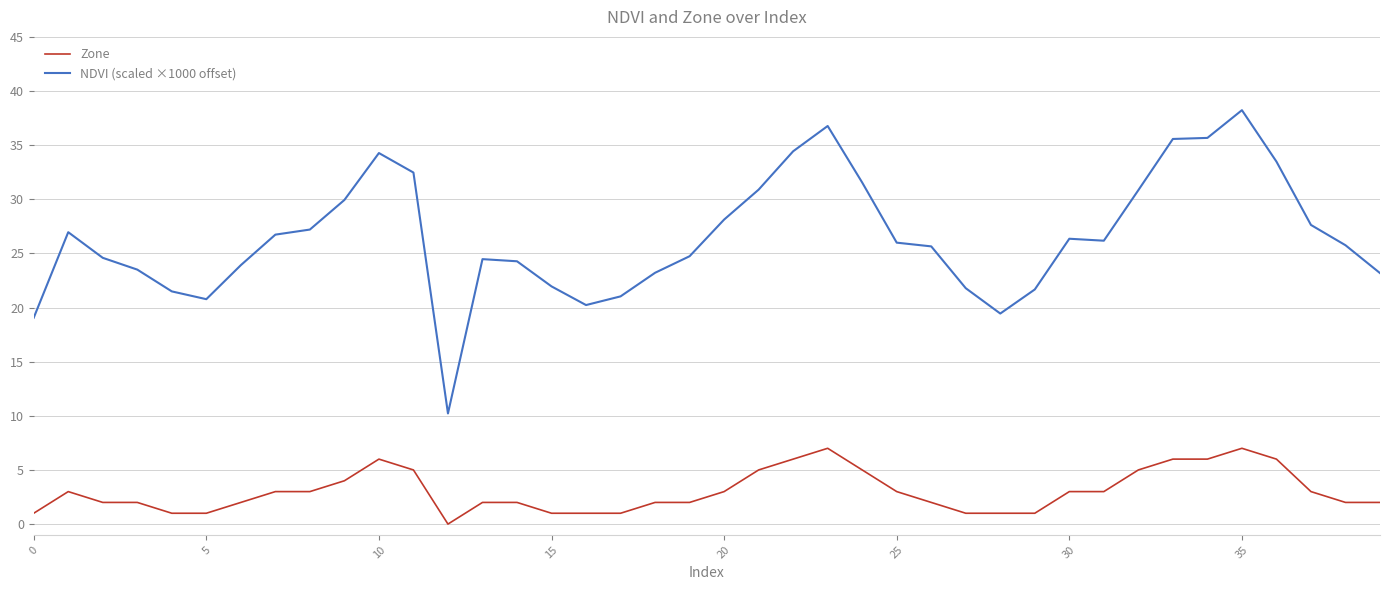

List the series in order of their overall mean, highest first.

NDVI (scaled ×1000 offset), Zone